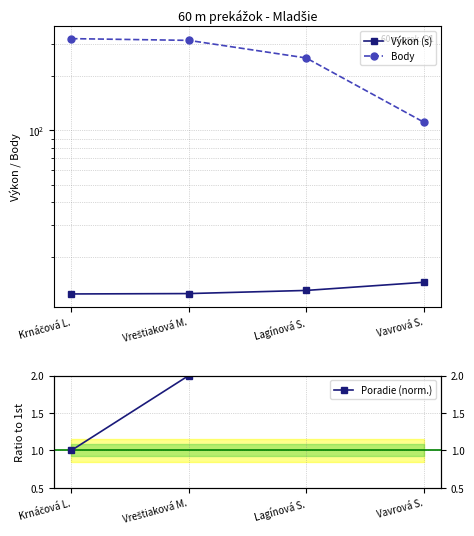

How many data points in Body are less than 314?

2